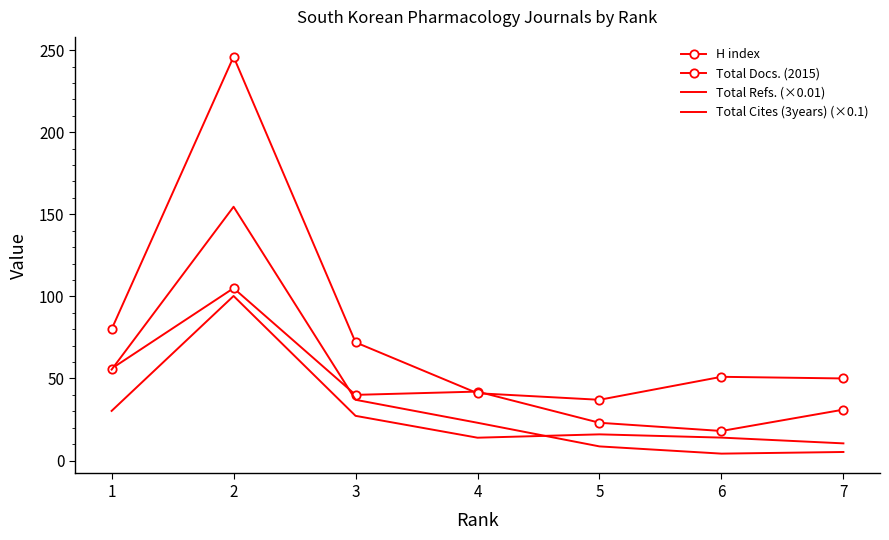

In Total Docs. (2015), how many points are lower than both neighbors (excluding endpoints)?

1